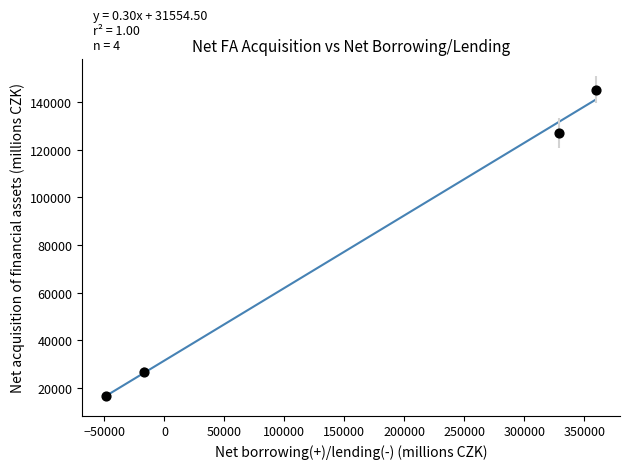

What is the range of Y values (max minus min)?

128503